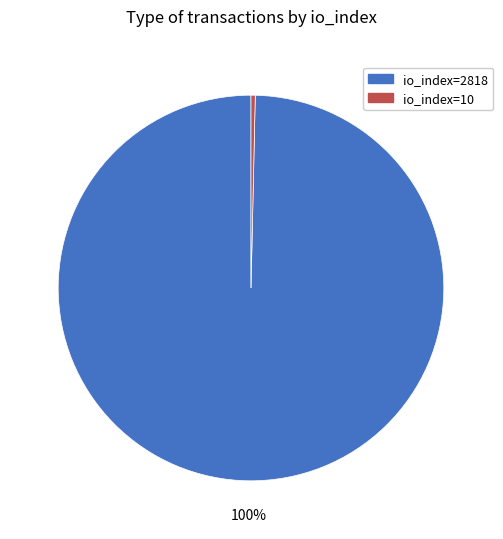

Count the number of slices in the pie.

2